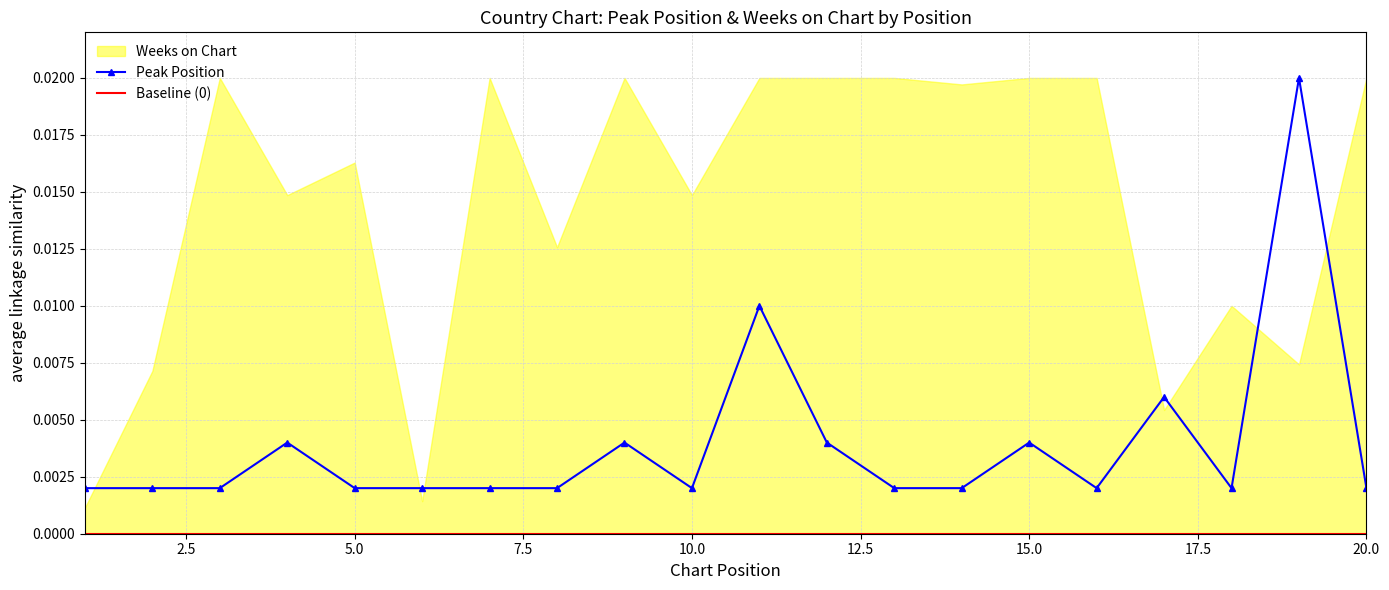

Between 10 and 12, which is larger?

12